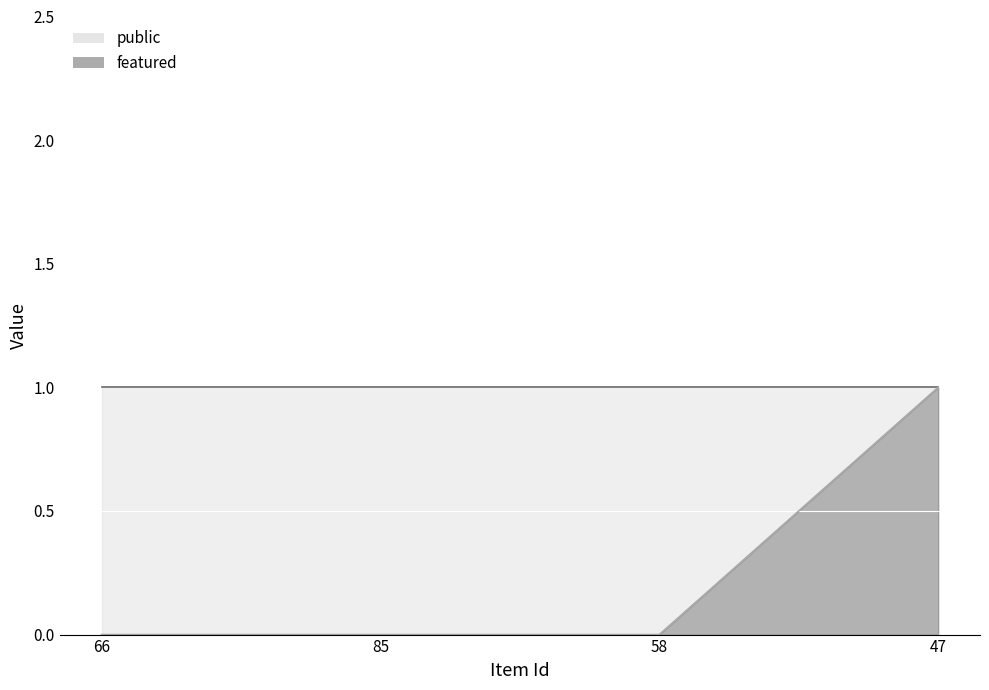

What position from the left is 47?

4